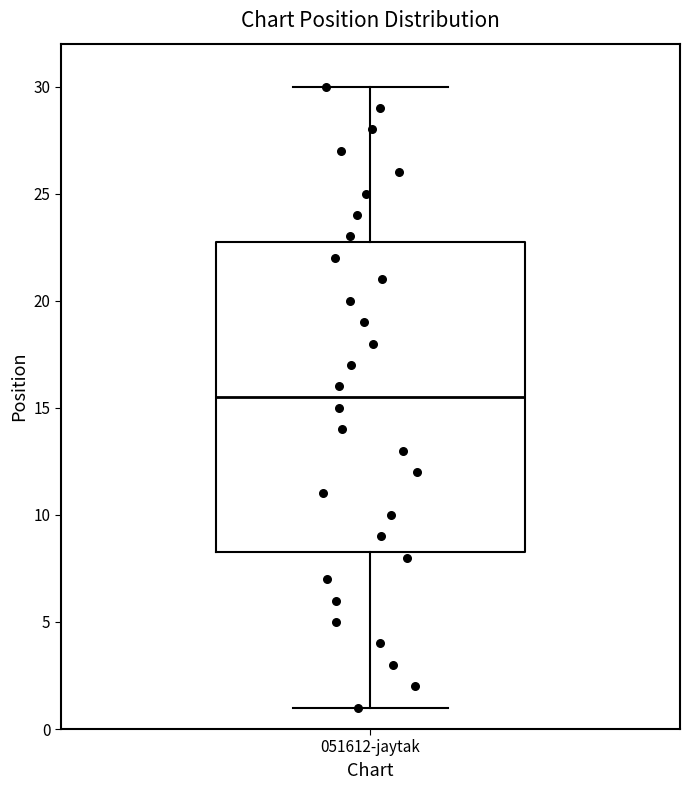

Transcribe this box plot: give where the median line is, the range the box spans, and where the two whiskers end, as read against the y-axis. The values are not printed on the chart, so give them approximately, as read against the axis.

median 15.5, box 8.5 to 23.0, whiskers 1.0 to 30.0